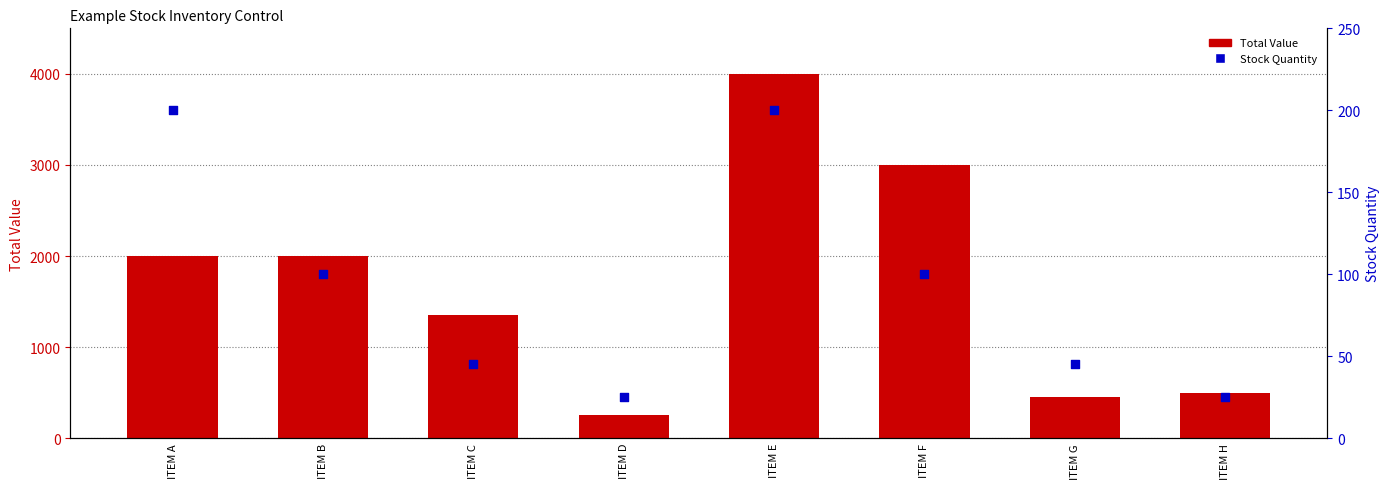

At how many categories does at least one series exceed 1426?

4